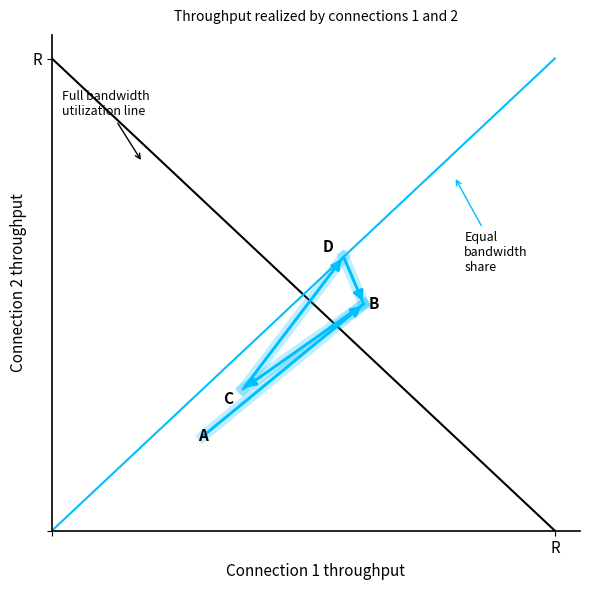

The value at 12 is 25648880. True or false?

False